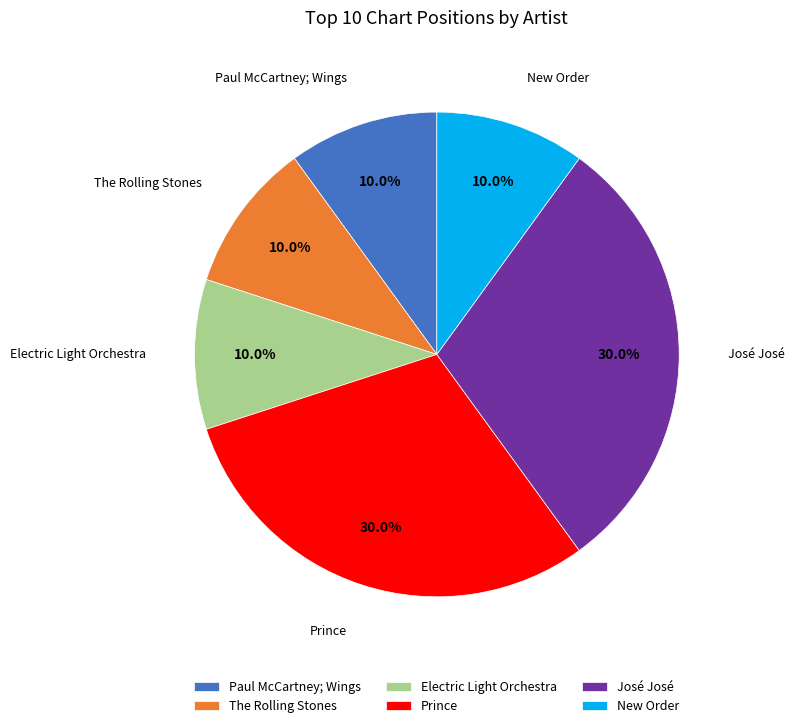

Which has a higher value, Prince or Electric Light Orchestra?

Prince